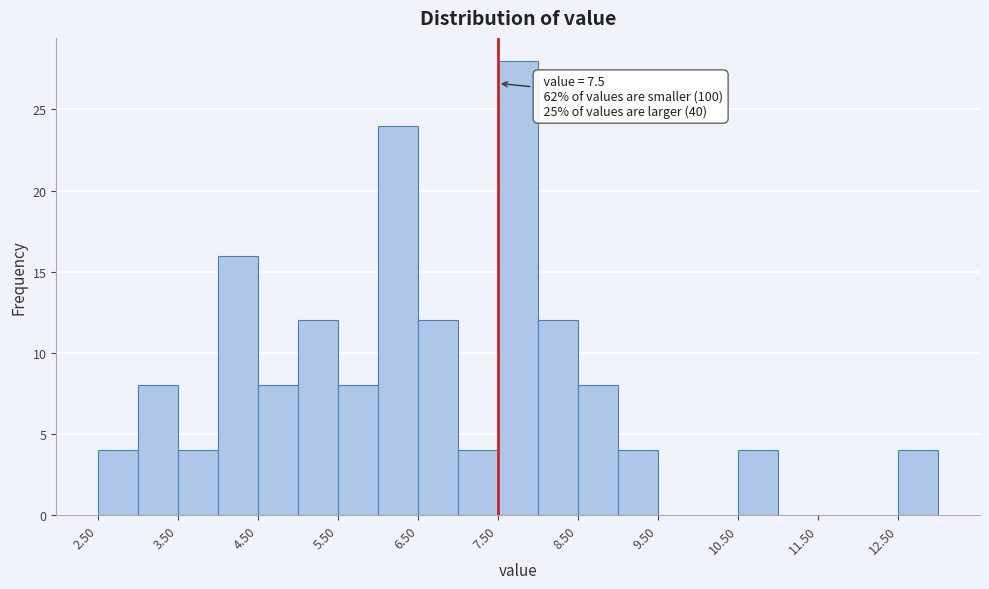

Over which range of the x-axis is the bar tallest?

7.5 to 8.0